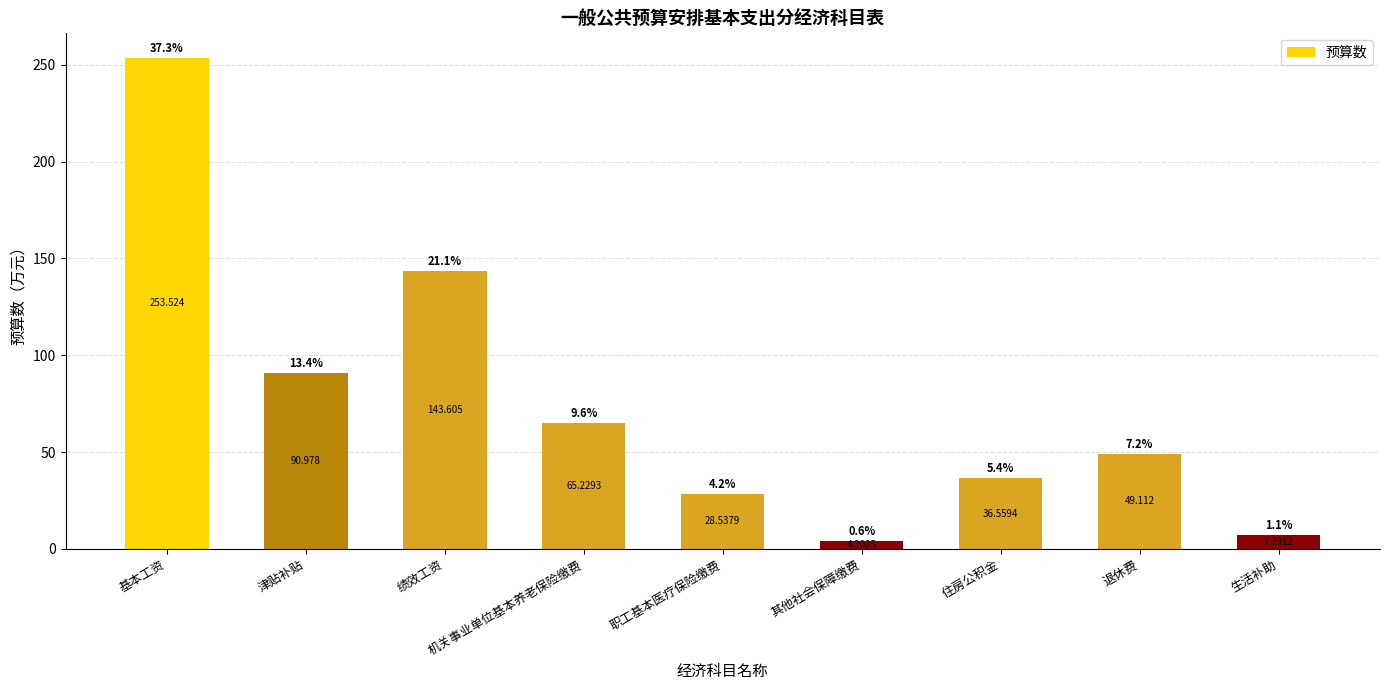

What is the minimum value shown in the chart?

4.2